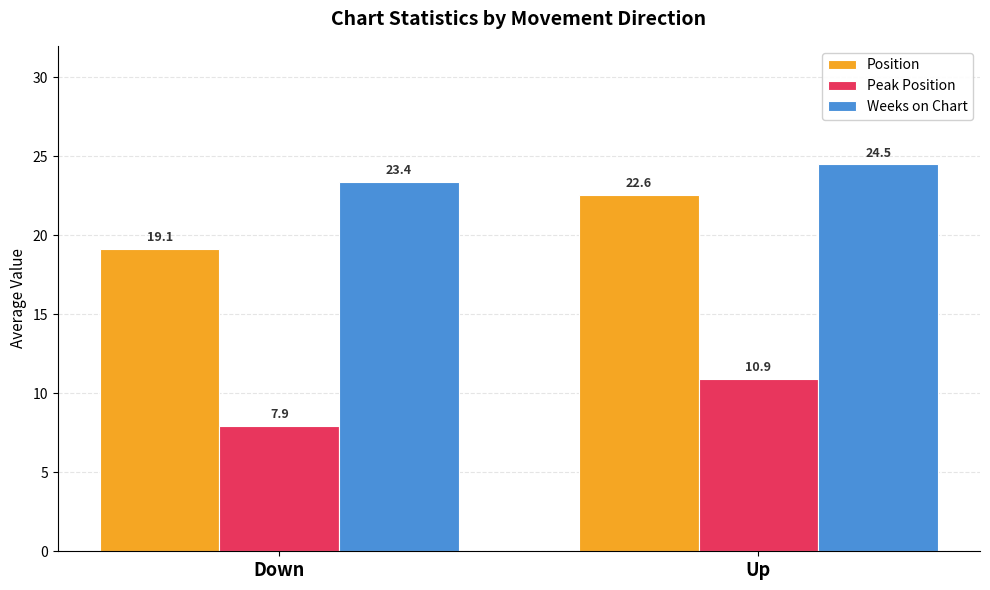

What position from the left is Up?

2